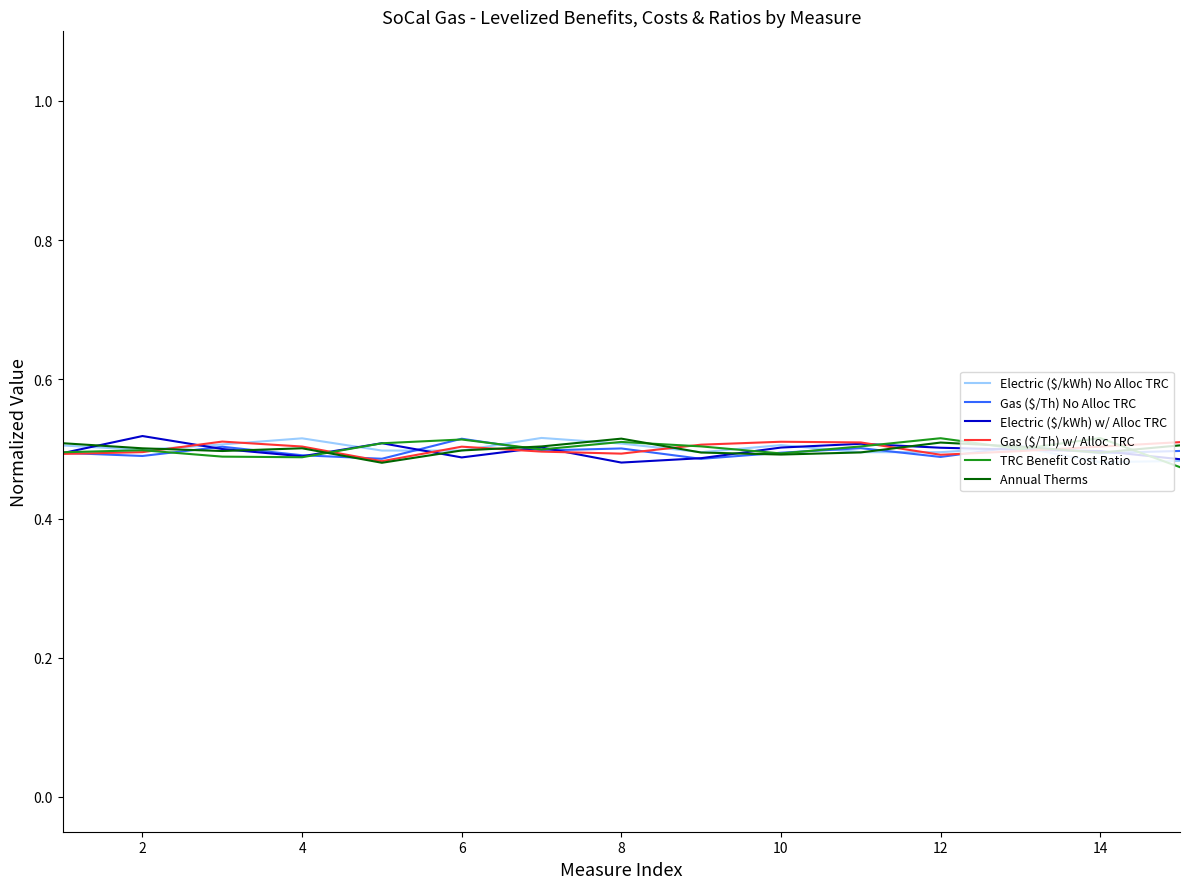

At how many categories does at least one series exceed 0?

15